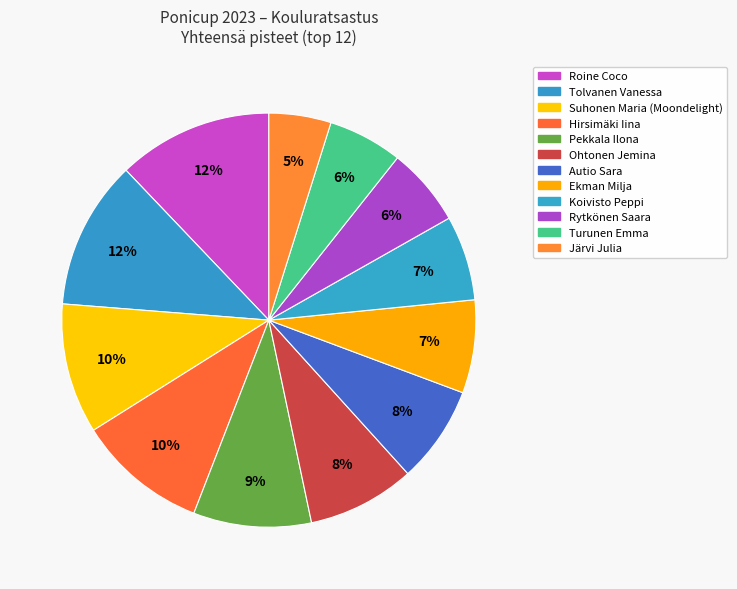

True or false: Ekman Milja accounts for 7% of the total.

True